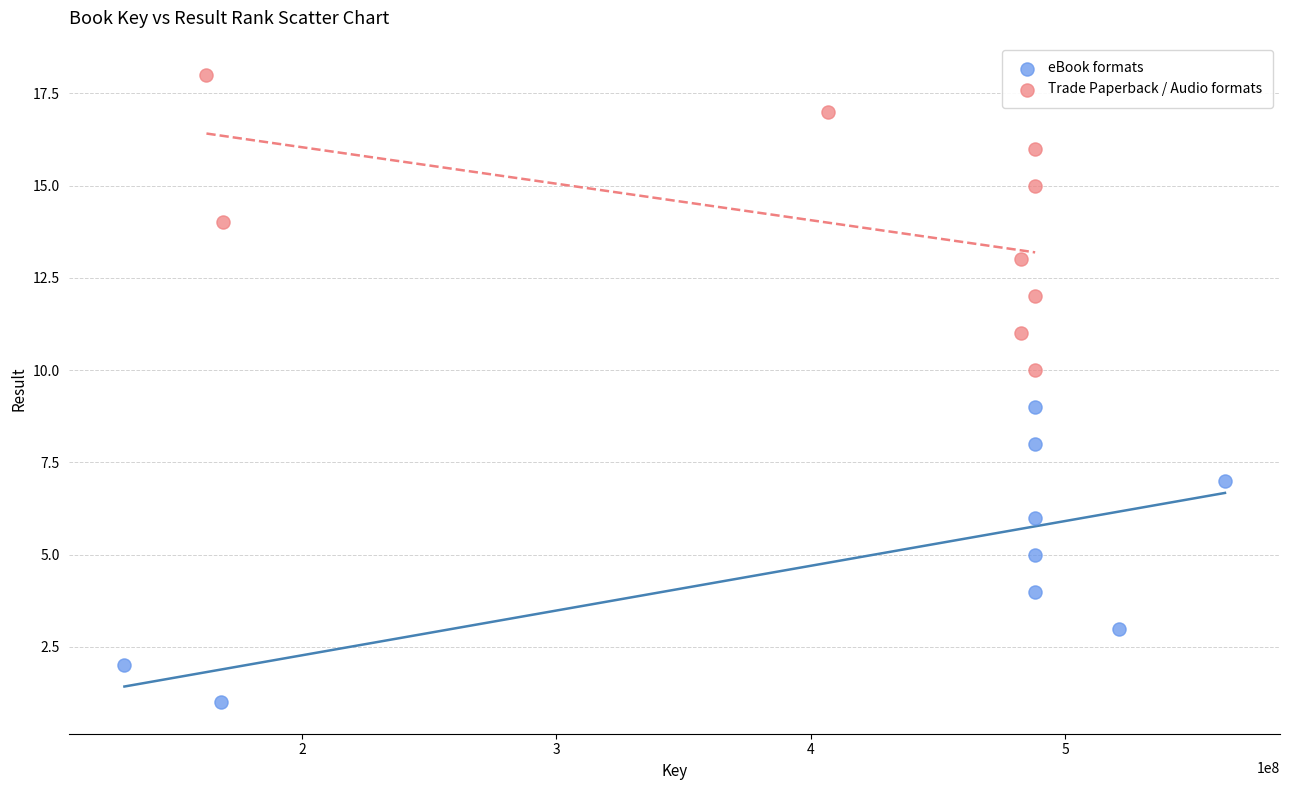

Which series contains the lowest Y value?

eBook formats